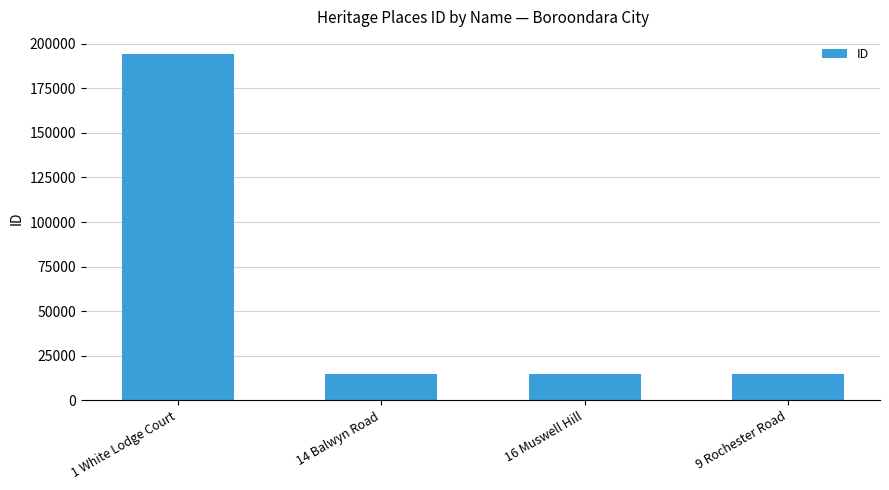

What is the smallest value displayed?

14490